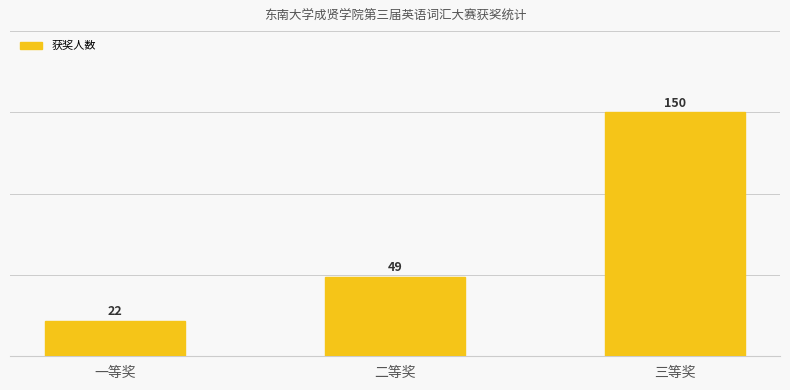

What is the sum of the values at 二等奖 and 一等奖?

71